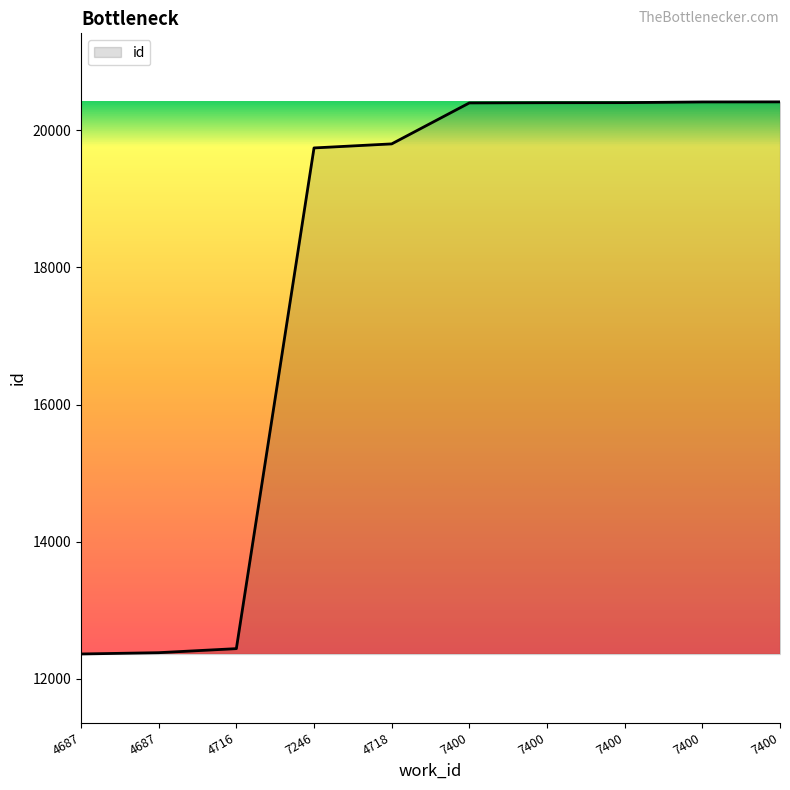

Count the number of categories in the chart.

10